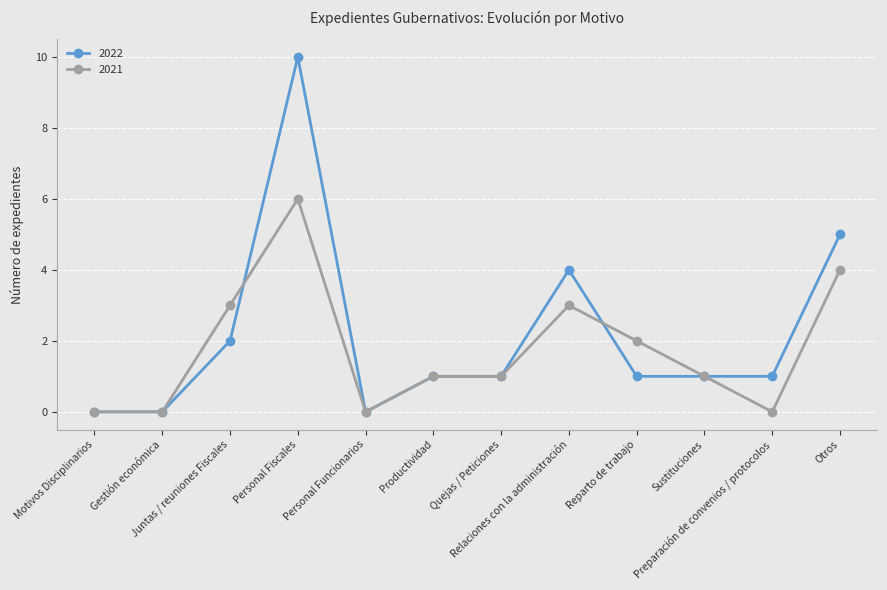

At which category is the sum across all series the highest?

Personal Fiscales